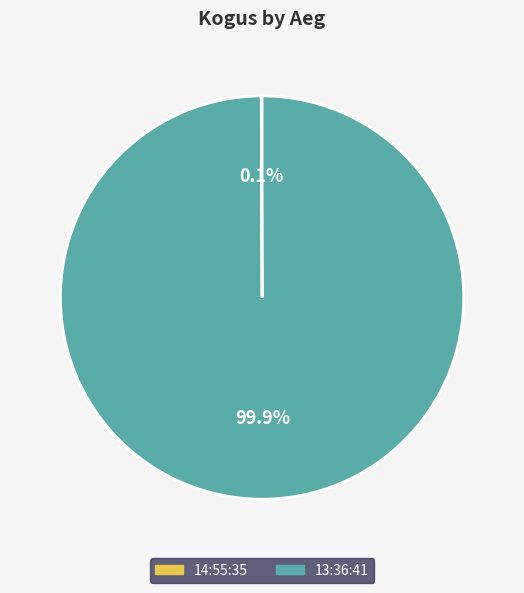

How much of the chart is everything except 13:36:41?

0.1%